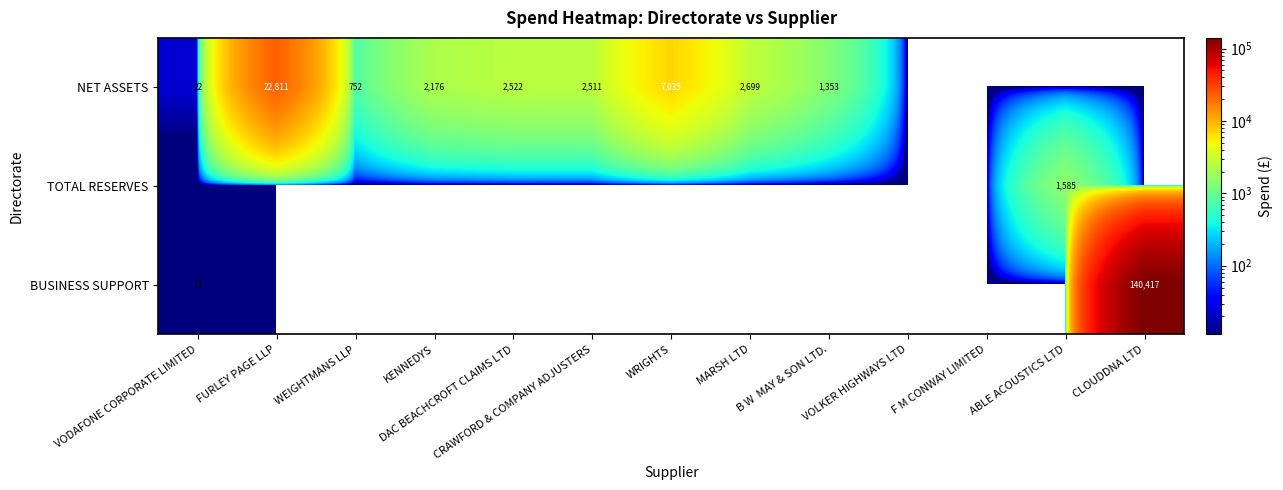

The BUSINESS SUPPORT series shows 11 at VODAFONE CORPORATE LIMITED. True or false?

True